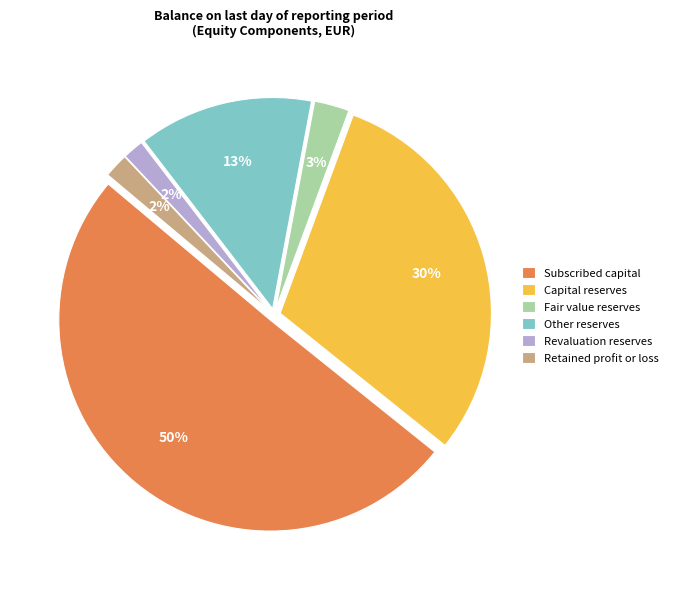

What is the majority slice?

Subscribed capital